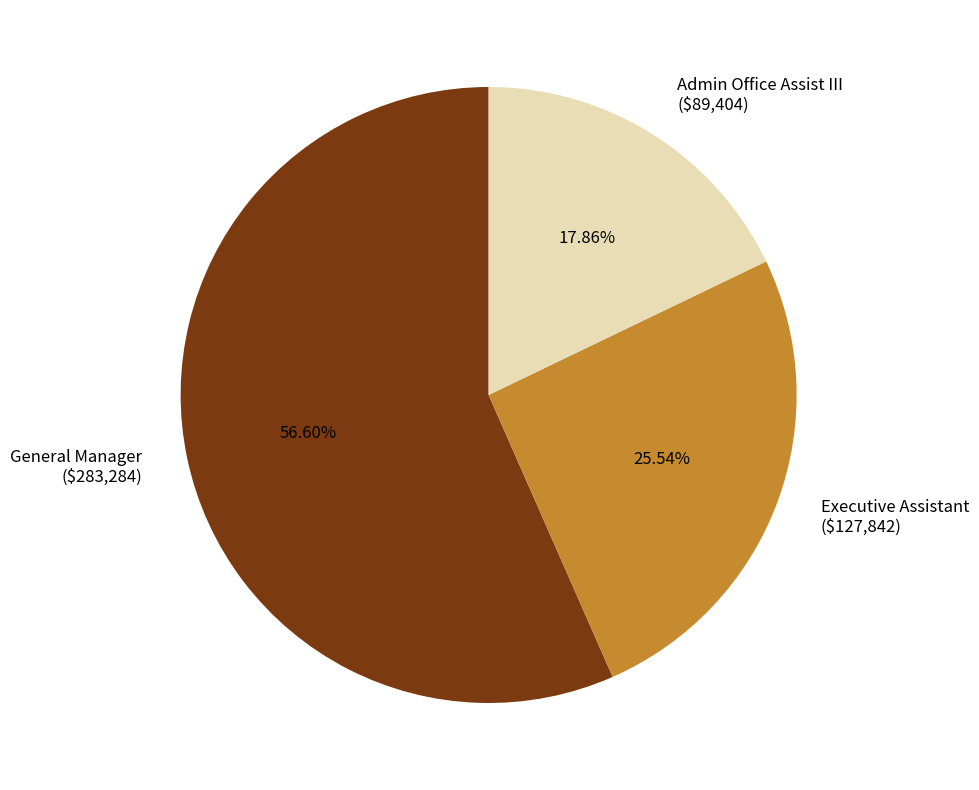

To the nearest percent, what is the combined percentage of Admin Office Assist III and Executive Assistant?

43%